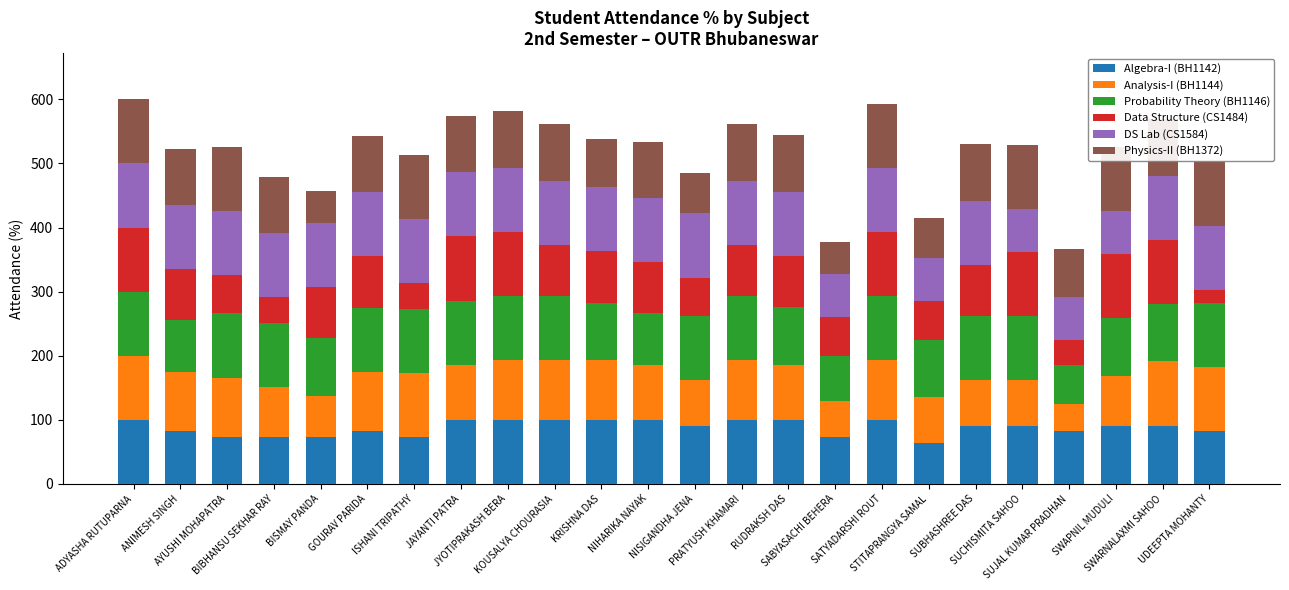

What is the difference between the second highest and minimum values in the Algebra-I (BH1142) series?

36